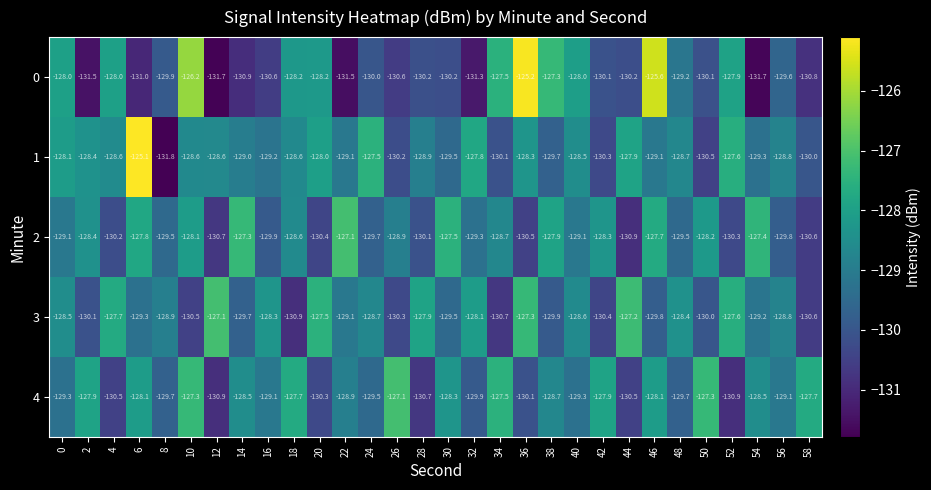

The 1 series shows -201.3 at 12. True or false?

False